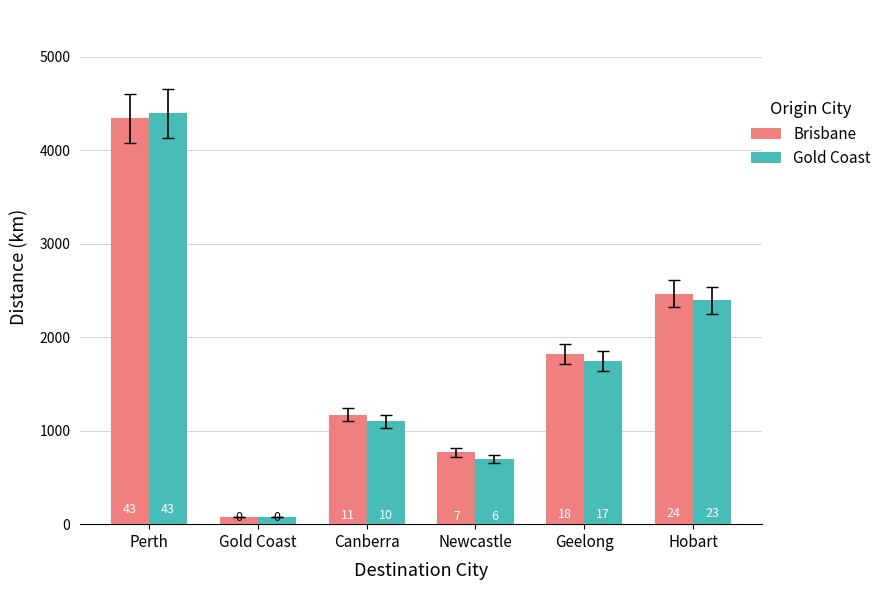

How many groups of bars are there?

6